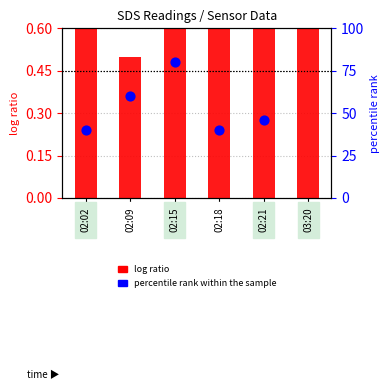

What are all the series names shown in the legend?

log ratio, percentile rank within the sample